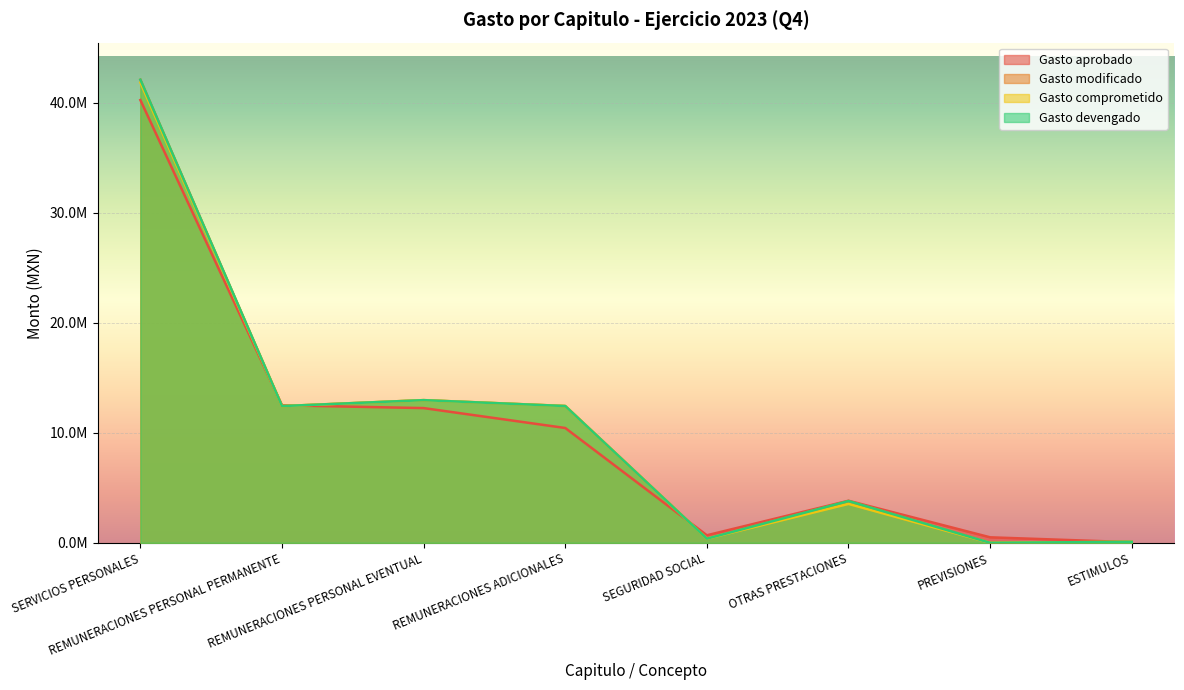

True or false: Gasto aprobado has more than 0 points higher than both neighbors.

True